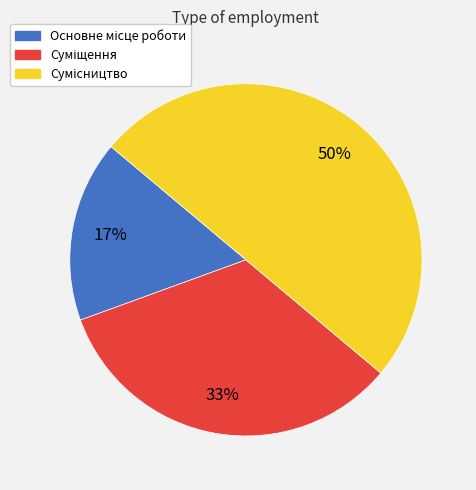

To the nearest percent, what is the average slice percentage?

33%